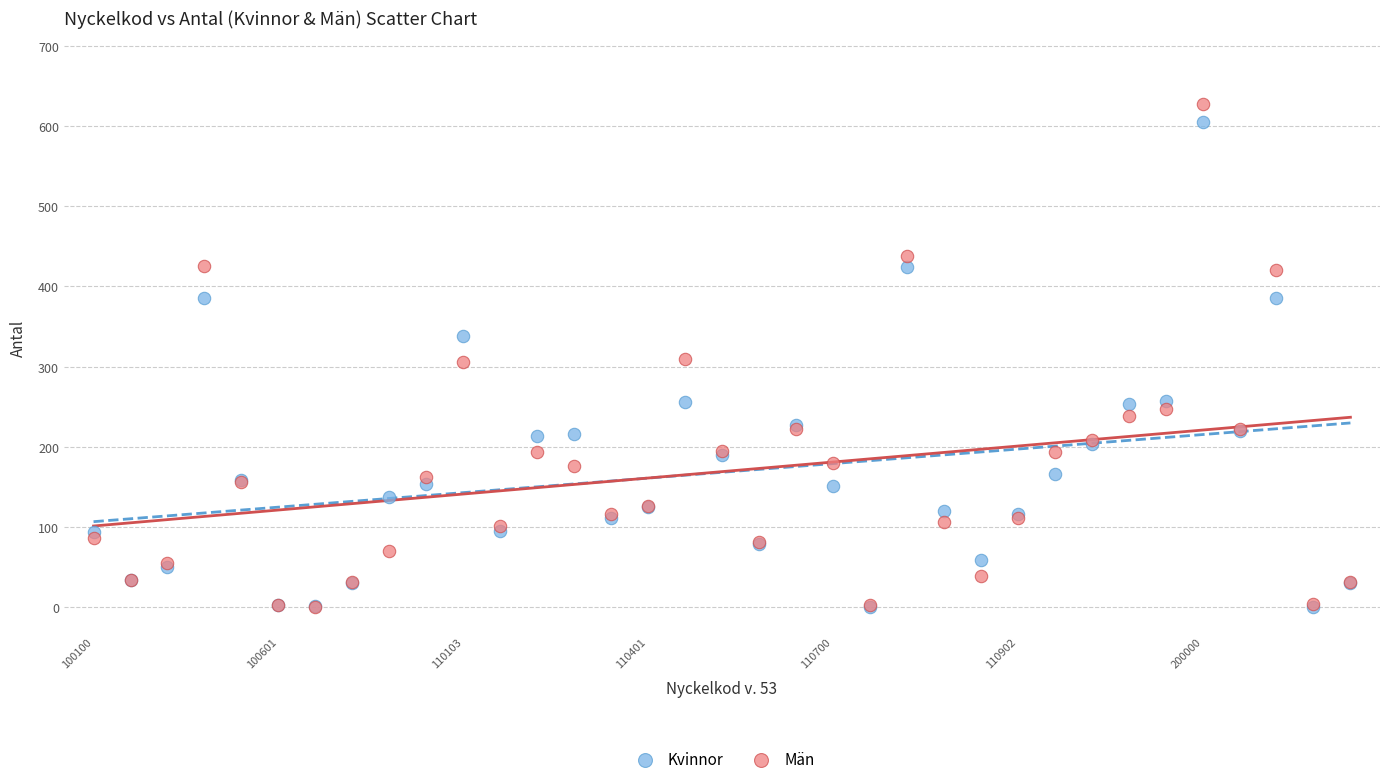

What are all the series names shown in the legend?

Kvinnor, Män